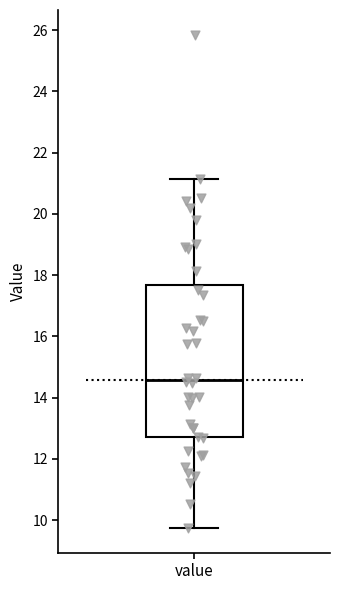

Transcribe this box plot: give where the median line is, the range the box spans, and where the two whiskers end, as read against the y-axis. The values are not printed on the chart, so give them approximately, as read against the axis.

median 14.6, box 12.8 to 17.6, whiskers 9.8 to 21.2